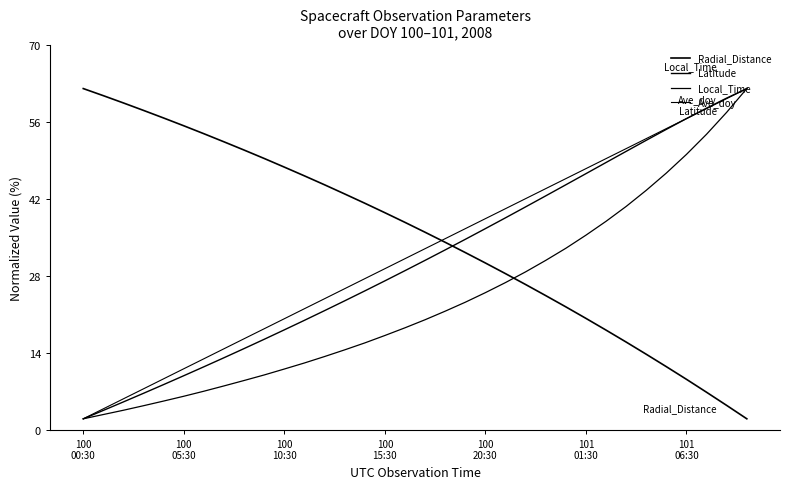

Is this an area chart (filled region under the line)?

No